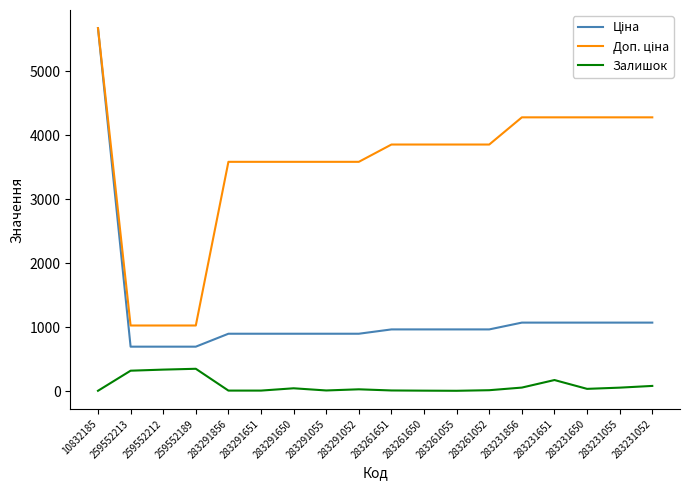

What is the maximum value shown in the chart?

5673.8